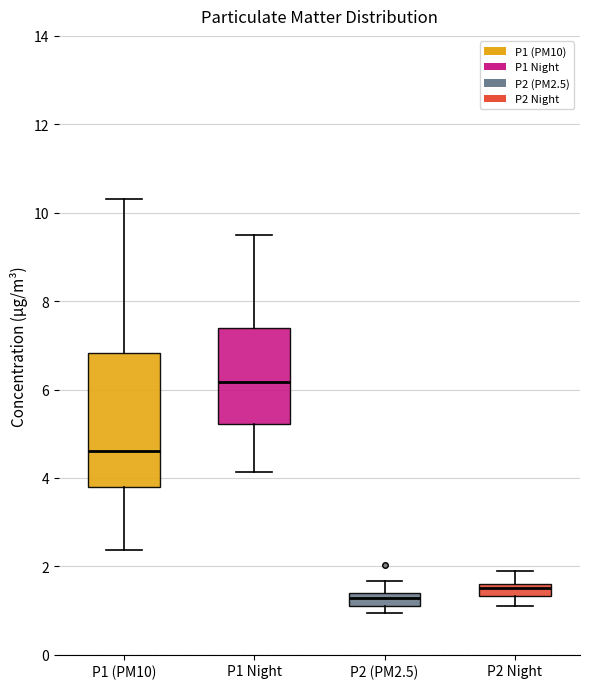

Which box's median line is the highest?

P1 Night